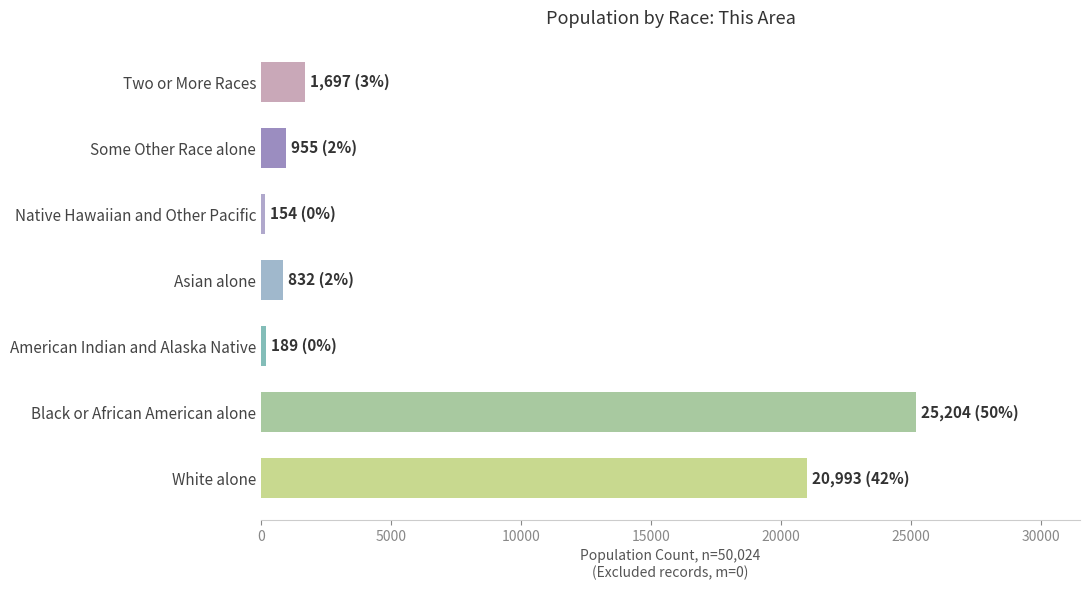

Which has a higher value, White alone or Black or African American alone?

Black or African American alone